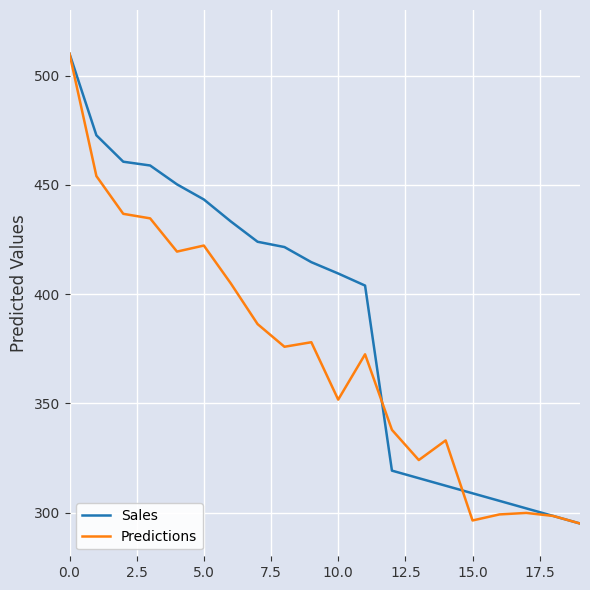

Which series has the largest total across all categories?

Sales